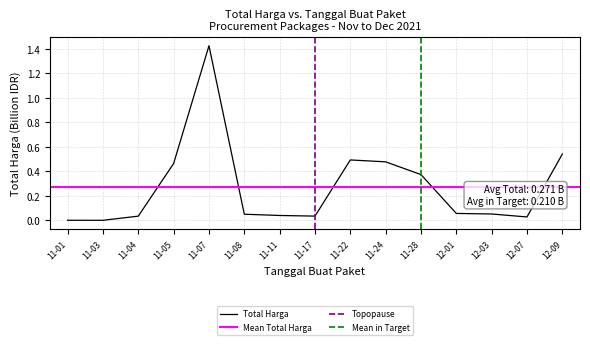

How many data points does each series have?

15